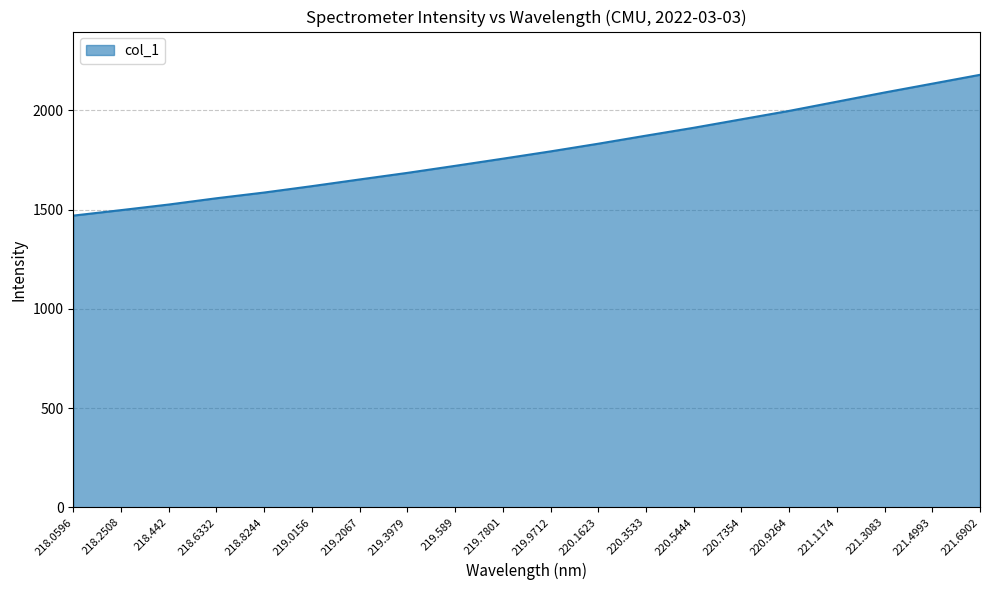

What is the difference between the maximum and minimum values?

709.5